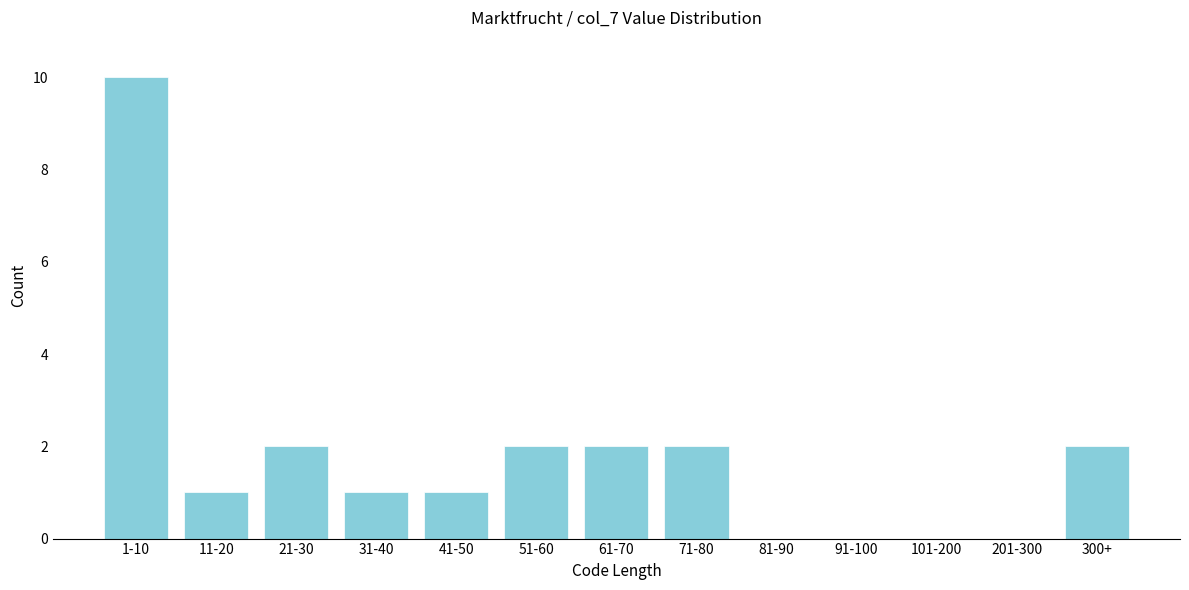

Reading left to right, list all the values displayed in this chart.

1-10=10	11-20=1	21-30=2	31-40=1	41-50=1	51-60=2	61-70=2	71-80=2	81-90=0	91-100=0	101-200=0	201-300=0	300+=2